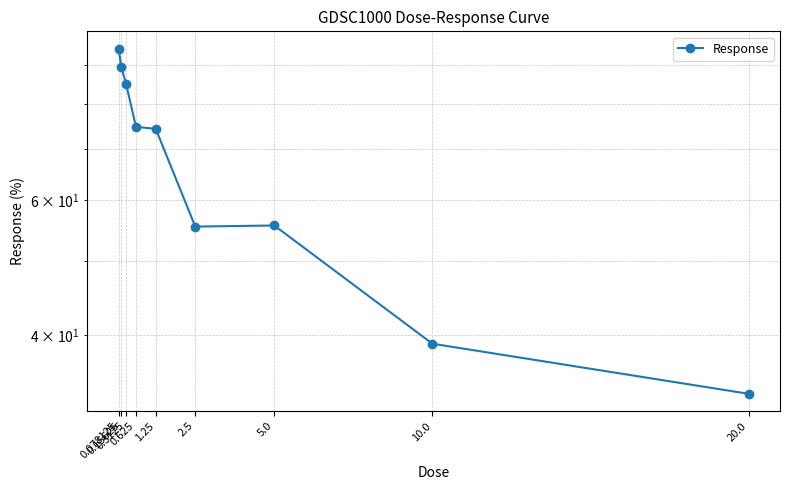

Reading left to right, list all the values displayed in this chart.

0.078125=94.5	0.15625=89.5	0.3125=85.0	0.625=74.7	1.25=74.3	2.5=55.4	5.0=55.6	10.0=39.0	20.0=33.6